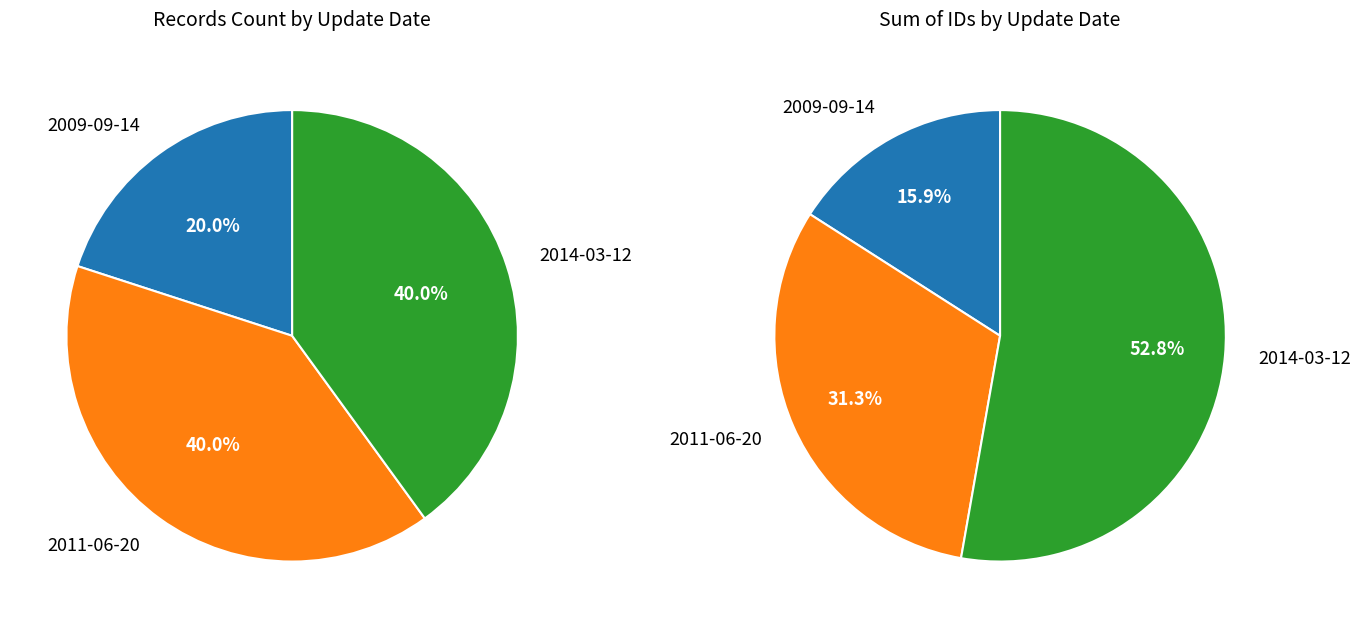

What is the ratio of the value at 2011-06-20 to the value at 2014-03-12?

0.6